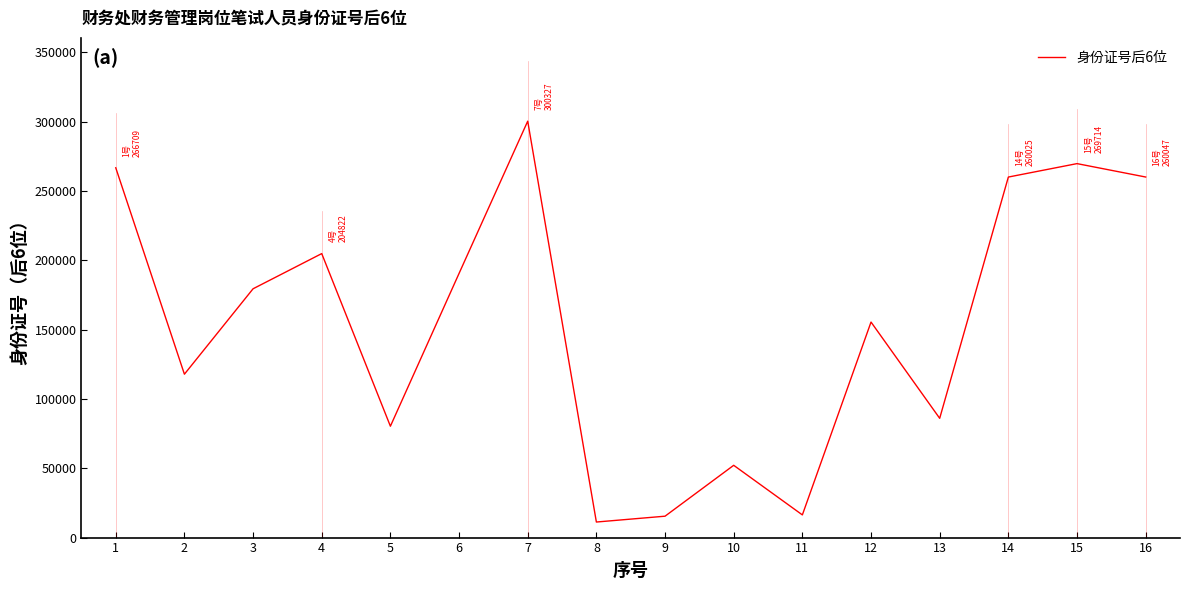

Is it true that the value at 13 is 86022?

True